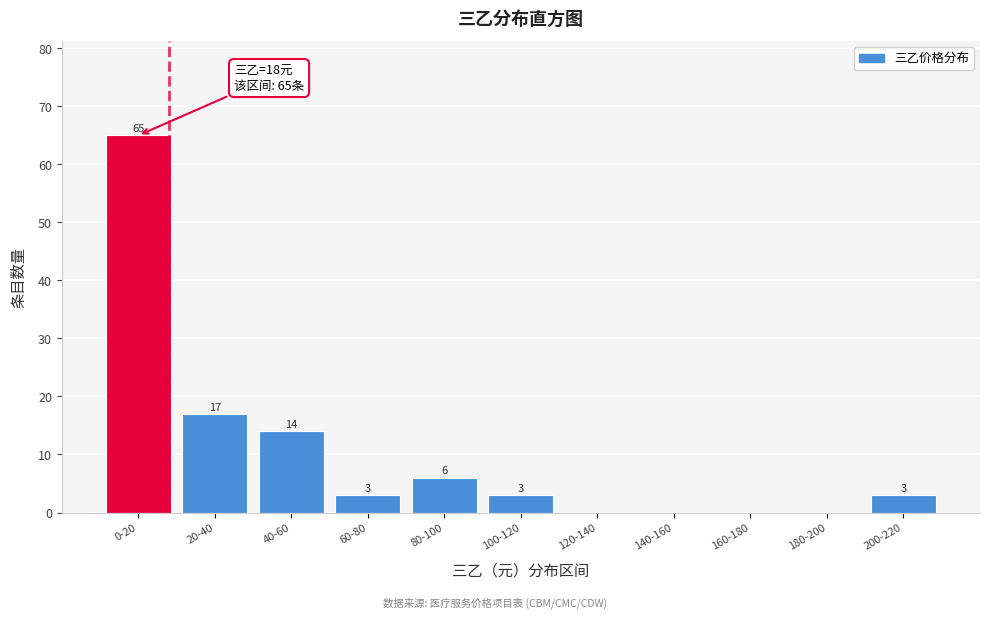

Reading left to right, what are all the values shown in this chart?

0-20=65	20-40=17	40-60=14	60-80=3	80-100=6	100-120=3	120-140=0	140-160=0	160-180=0	180-200=0	200-220=3